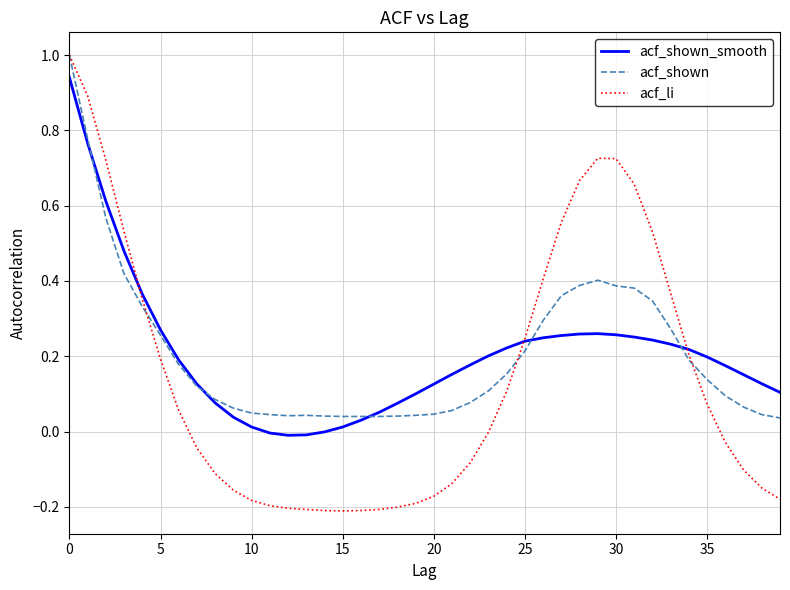

At how many categories does at least one series exceed 0?

40